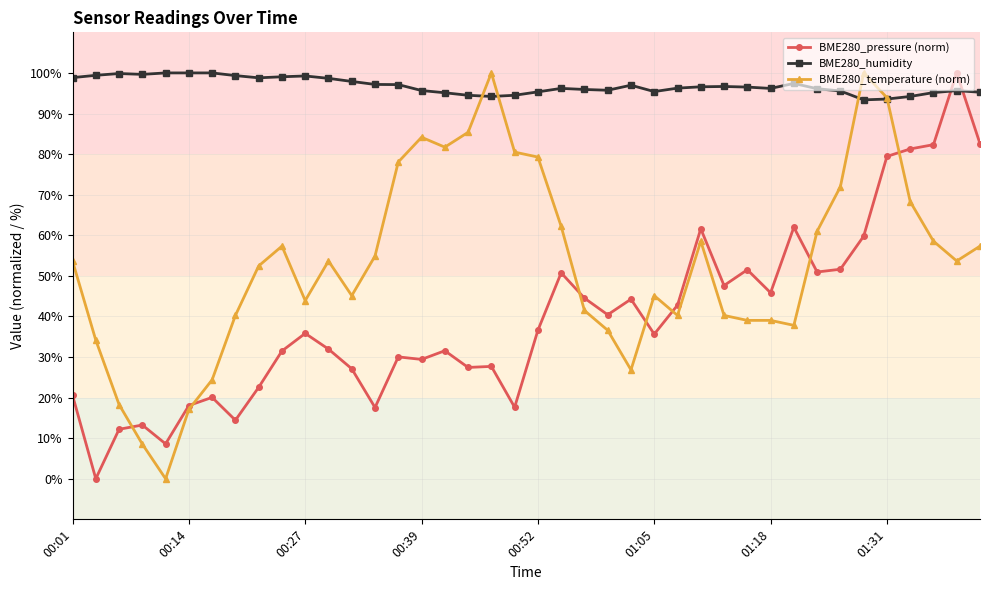

What is the sum of all BME280_pressure (norm) values?

1588.6